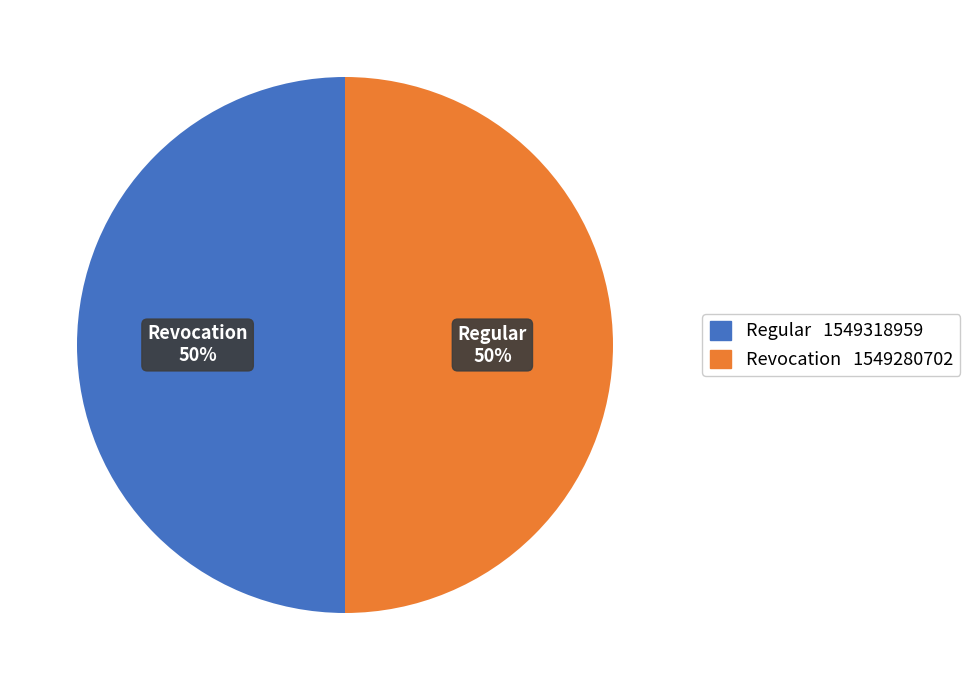

What percentage is the Revocation slice, to the nearest percent?

50%